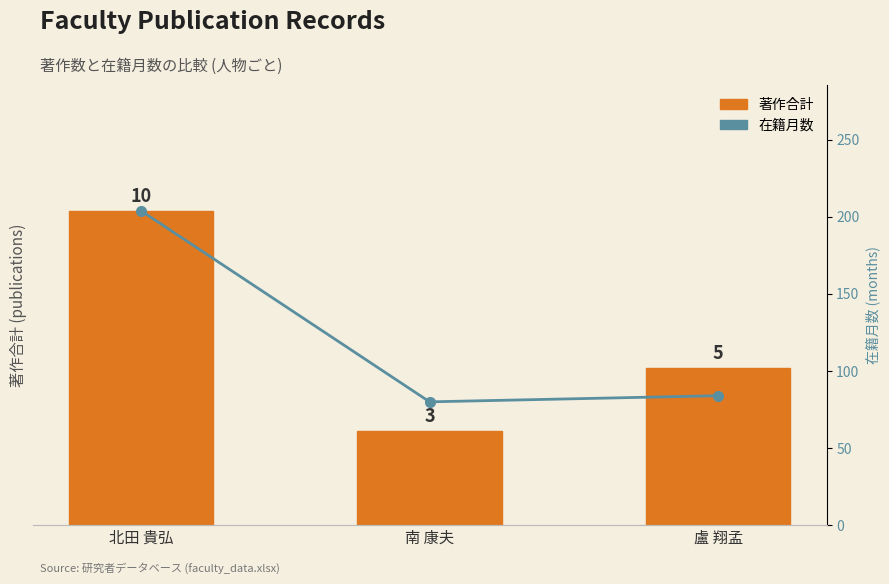

At which label does 著作合計 reach its peak?

北田 貴弘